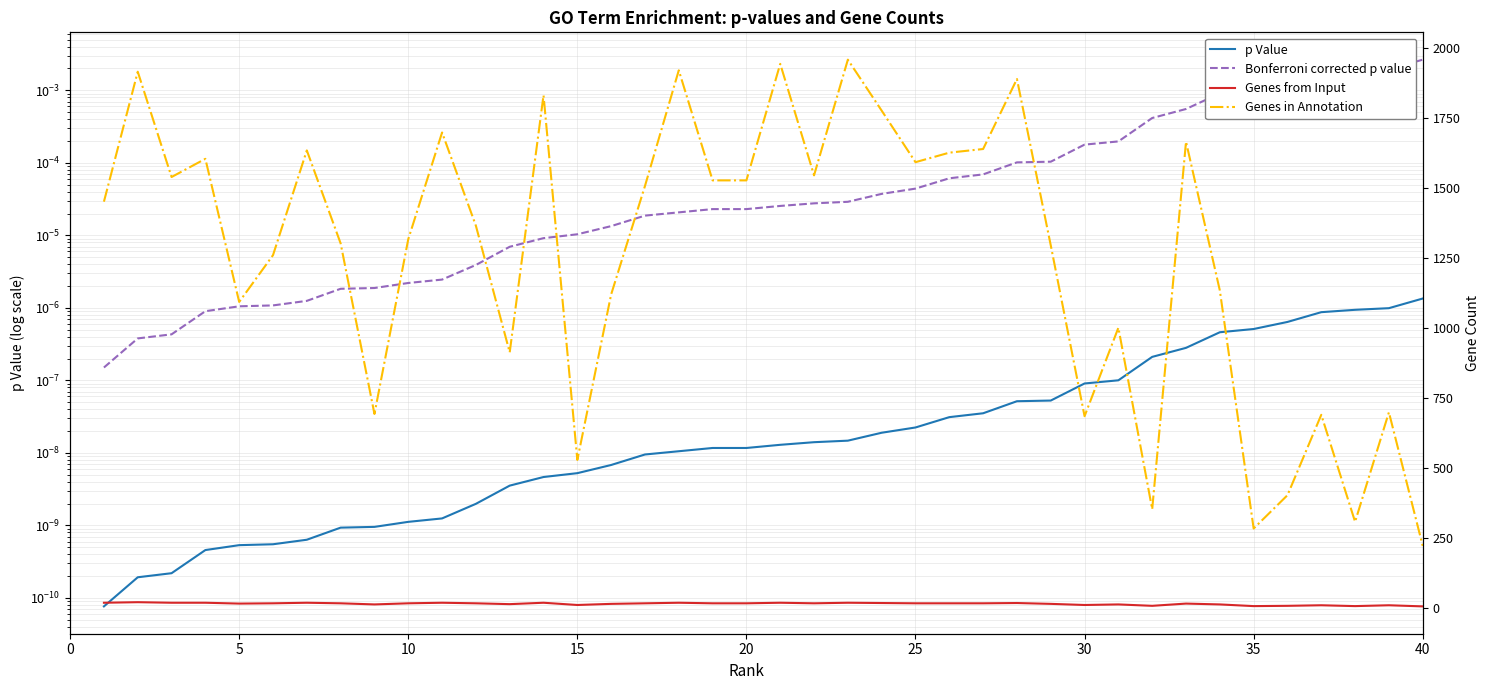

Does the chart display data point markers on the line(s)?

No